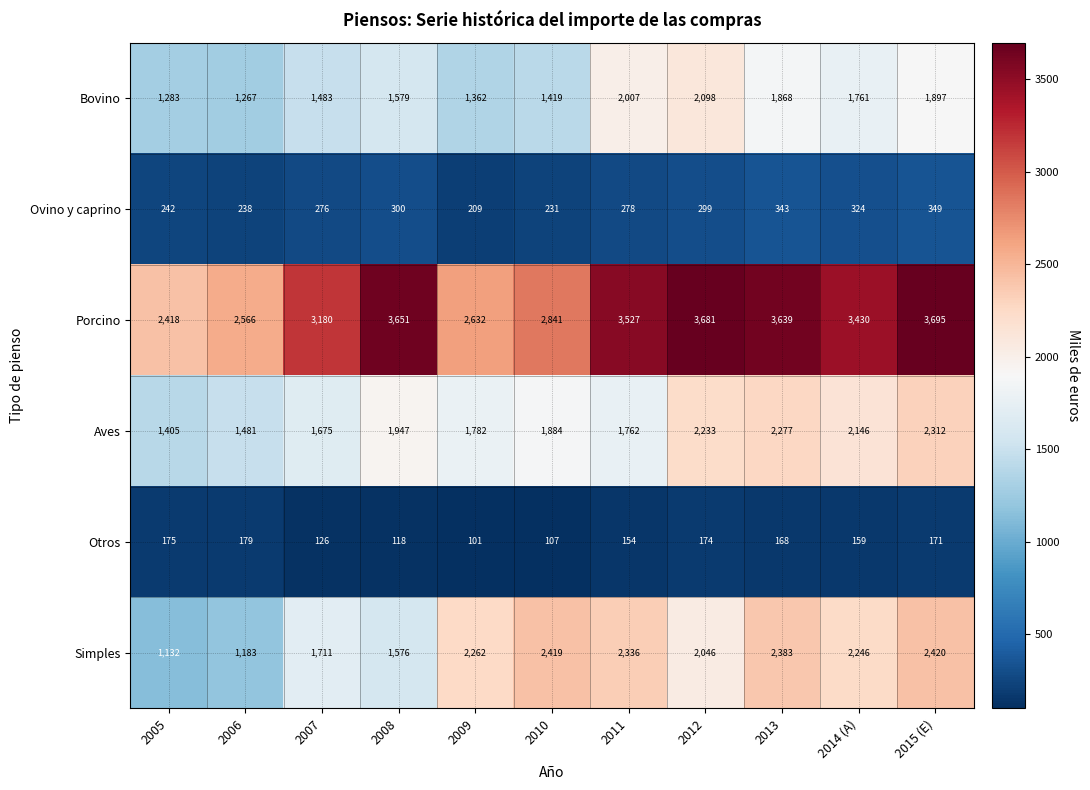

The value of Simples at 2012 is 868. True or false?

False